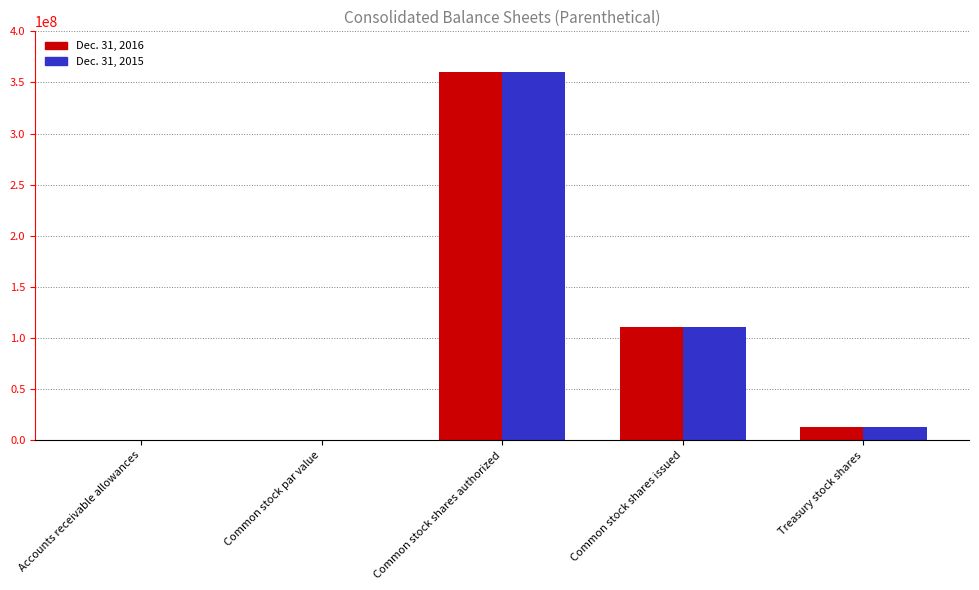

How many data points does each series have?

5